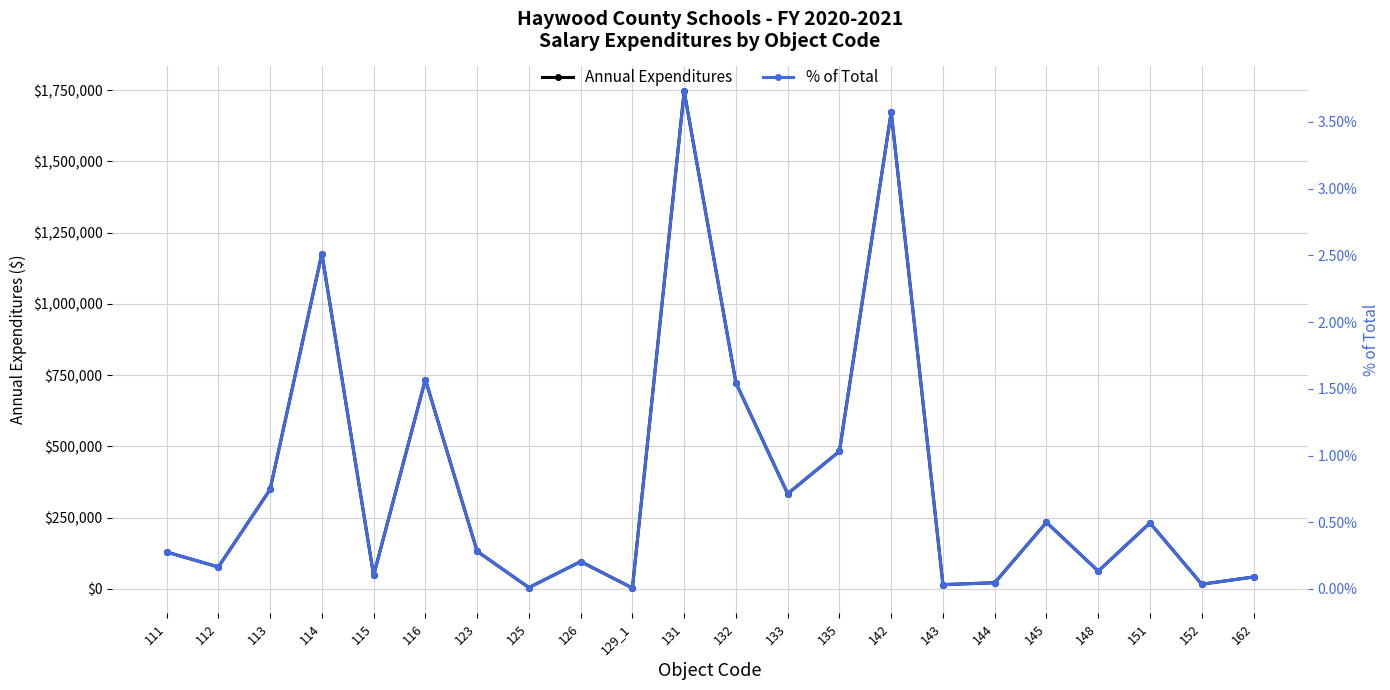

What is the difference between the second highest and second lowest values in the % of Total series?

3.6